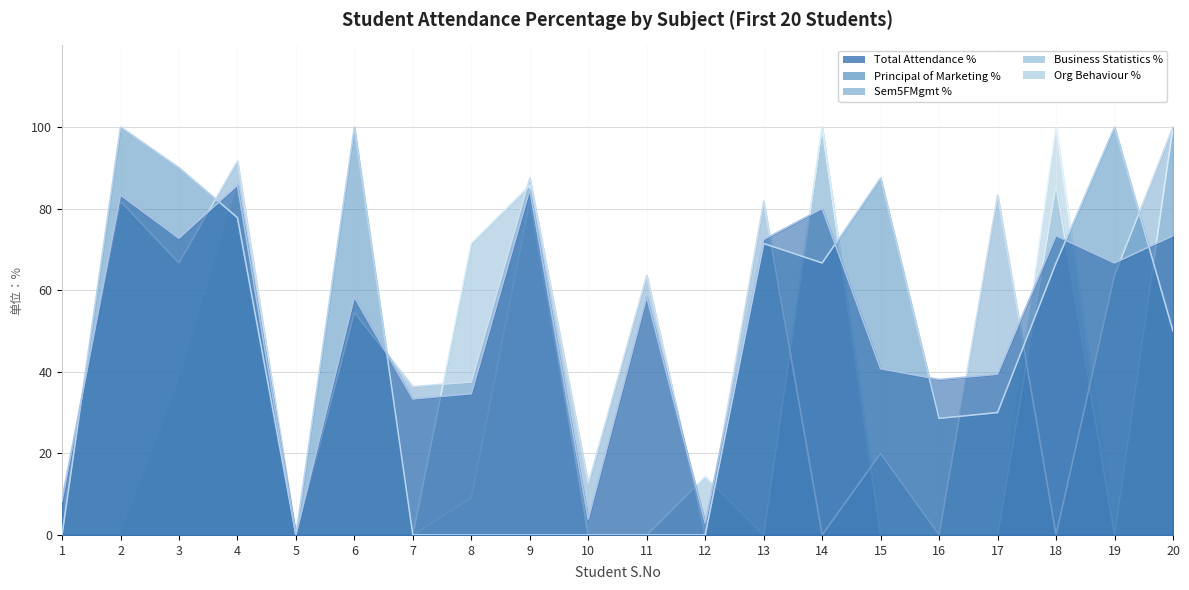

The Sem5FMgmt % series shows 91.7 at 4. True or false?

True